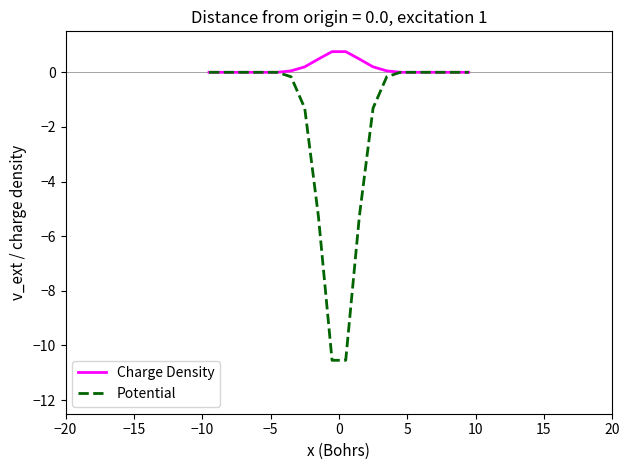

Which series has the widest spread of values?

Potential